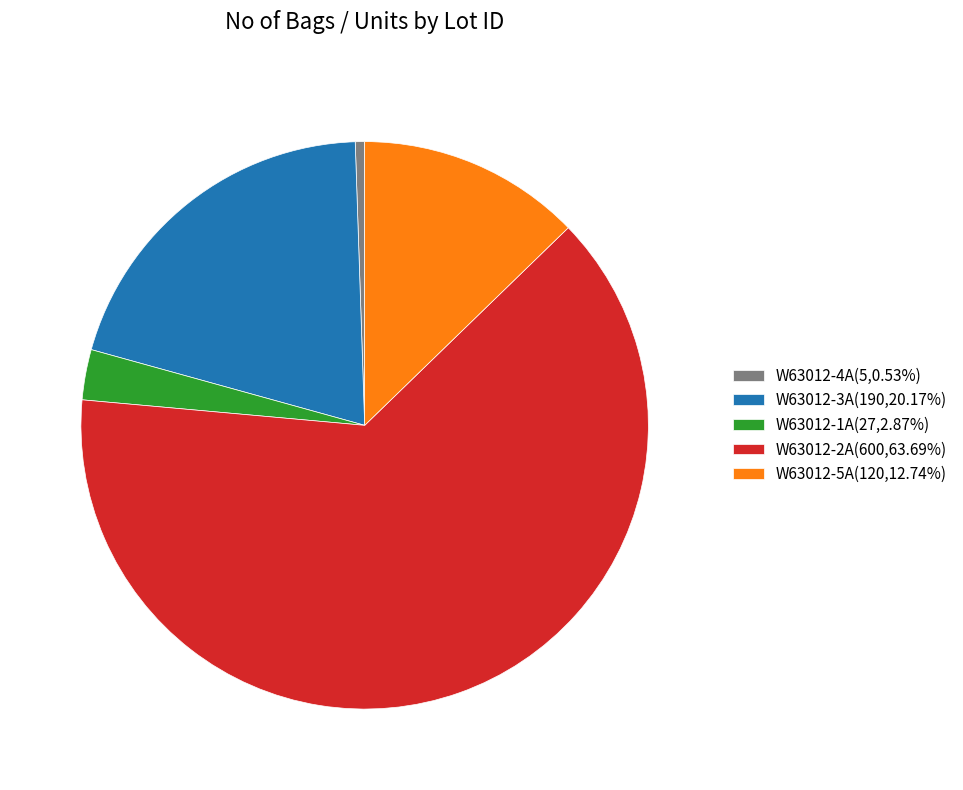

Does any single category account for the majority?

Yes